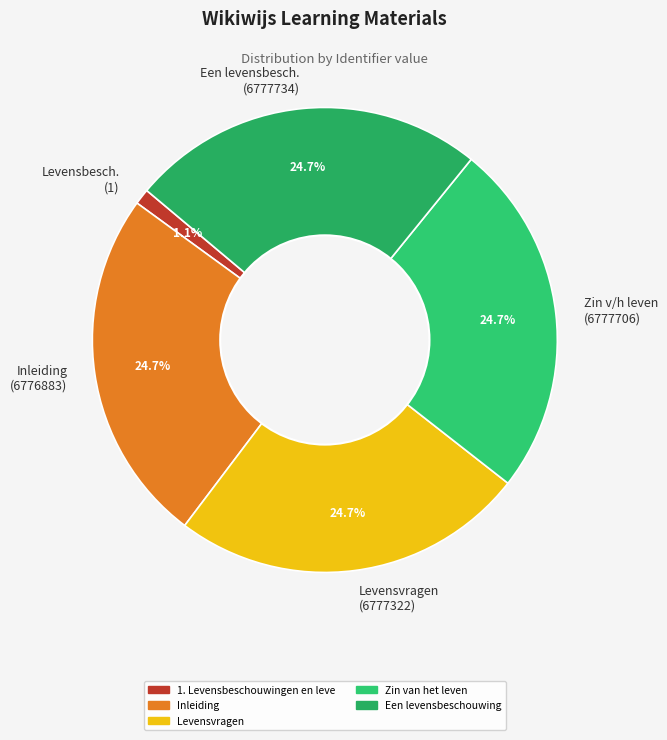

Is there a majority slice in this chart?

No